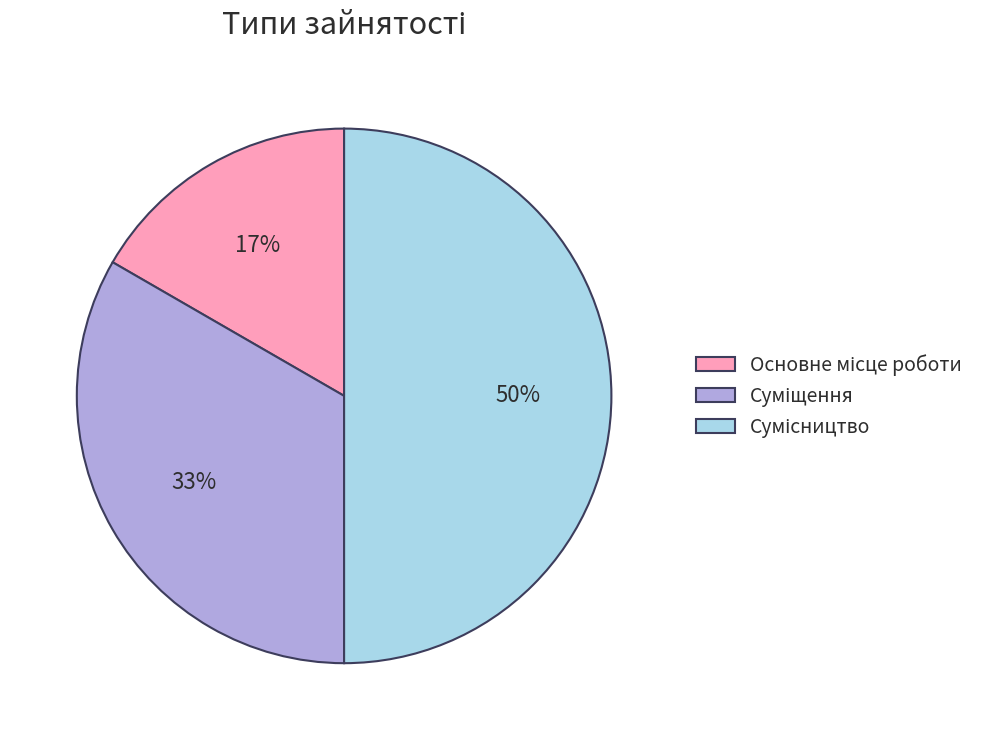

To the nearest percent, what is the average slice percentage?

33%